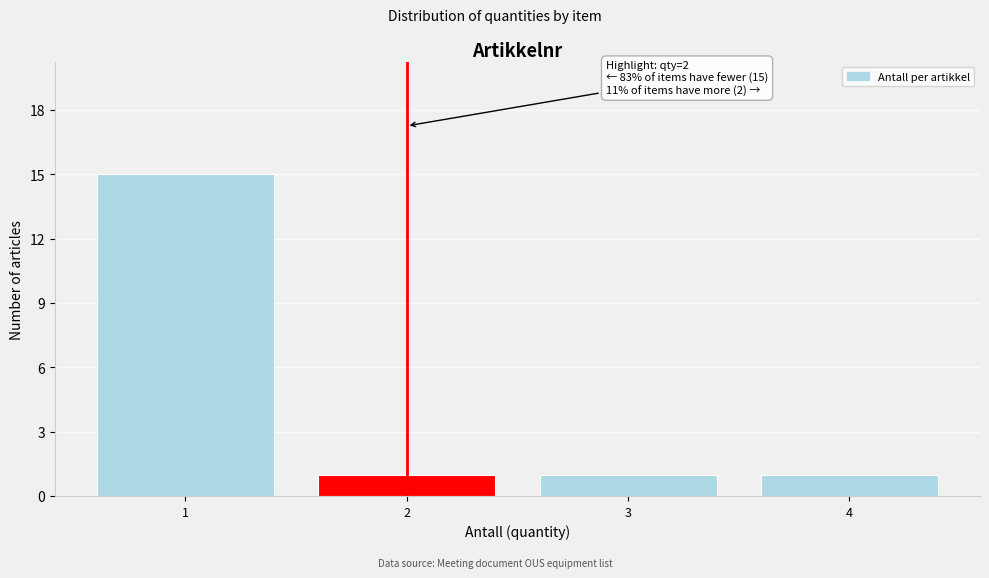

Which range on the x-axis has the tallest bar?

0.5 to 1.5